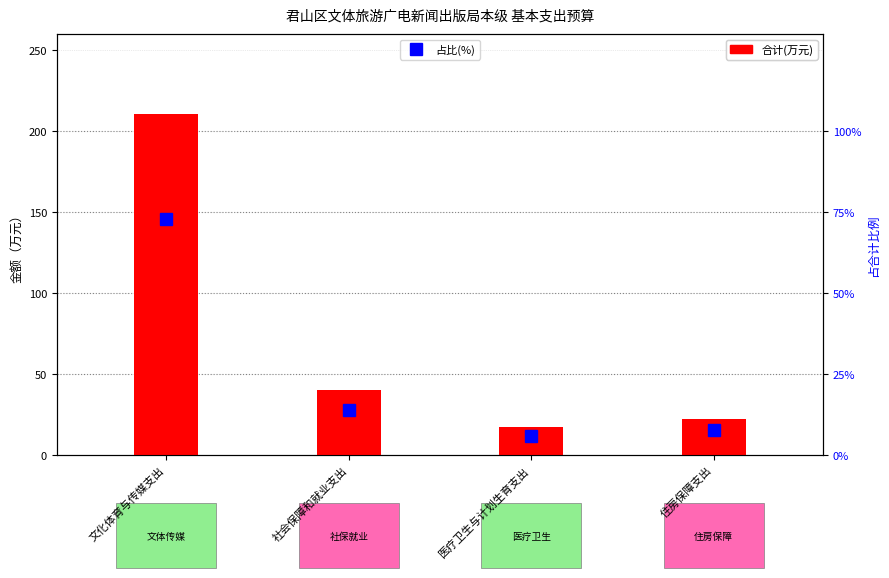

What is the maximum value for 占比(%)?

72.7